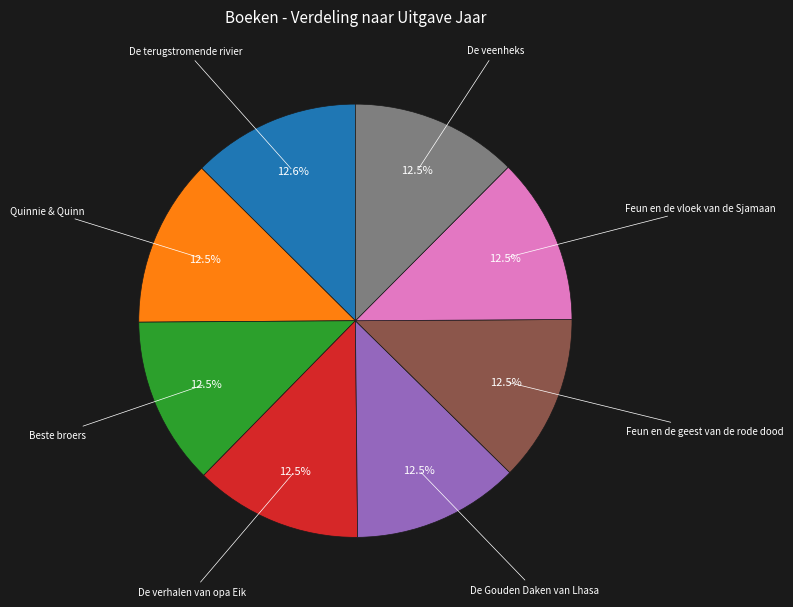

Is there a majority slice in this chart?

No